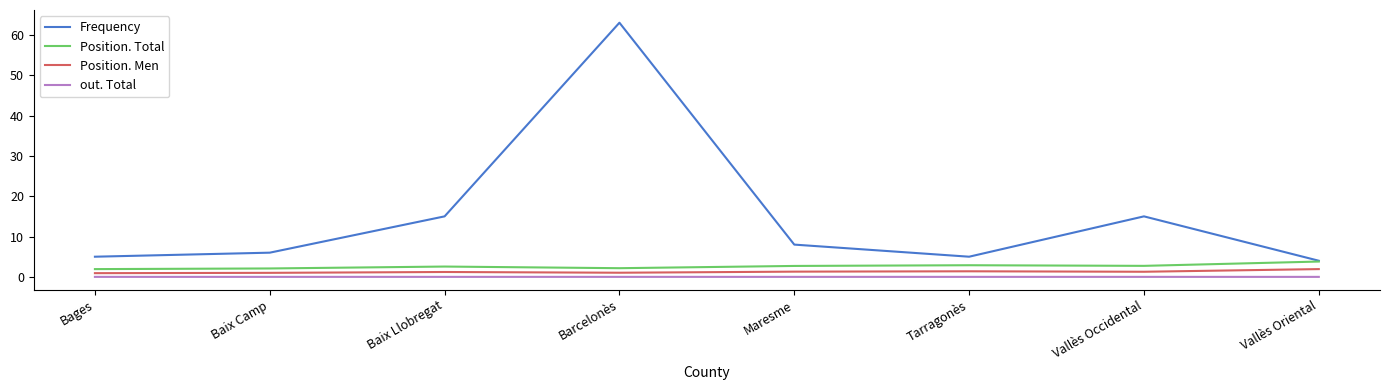

Does the chart have visible grid lines?

No